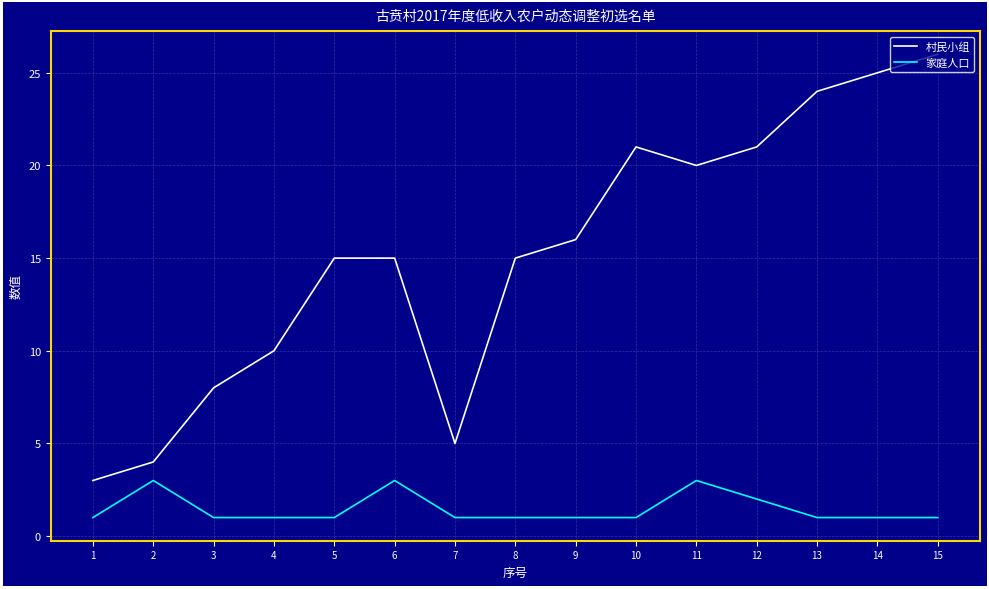

Count the number of categories in the chart.

15